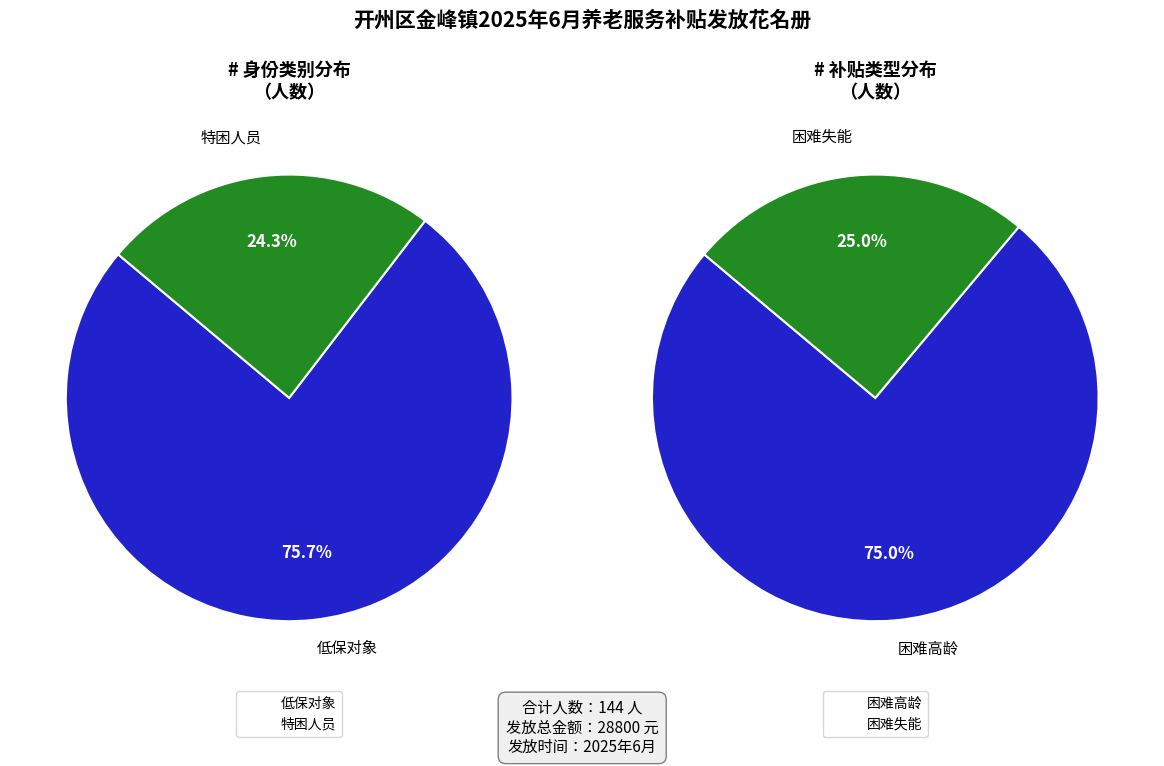

The 低保对象 slice represents 76% of the pie. True or false?

True